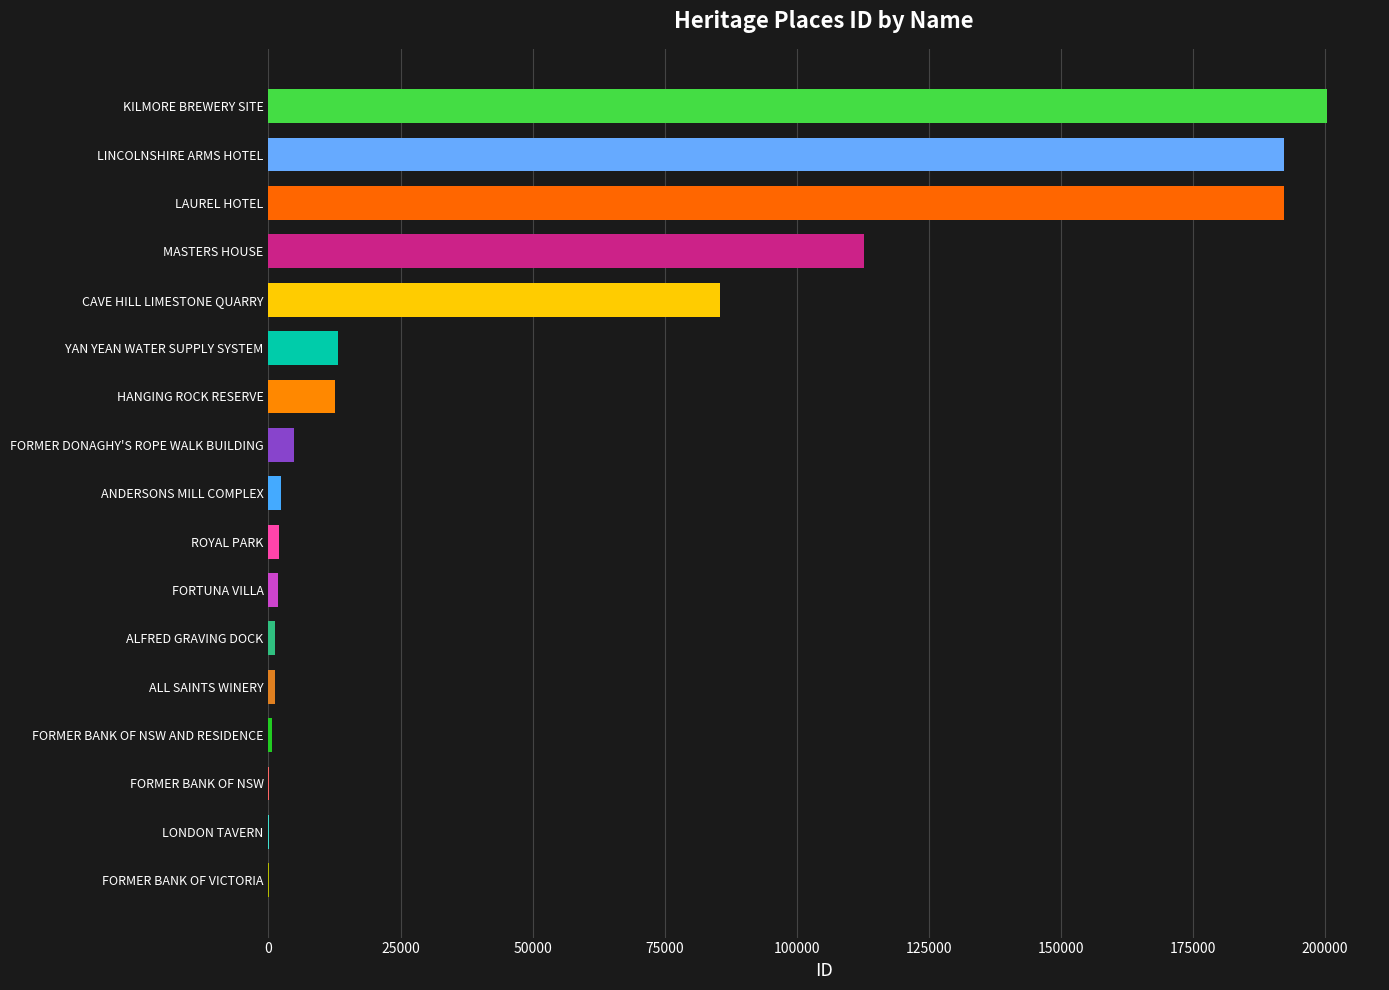

What is the sum of the values at LINCOLNSHIRE ARMS HOTEL and MASTERS HOUSE?

305001